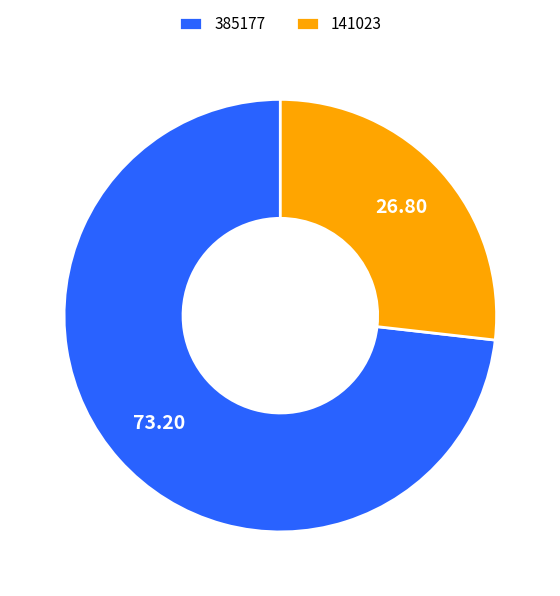

True or false: 385177 accounts for 80% of the total.

False